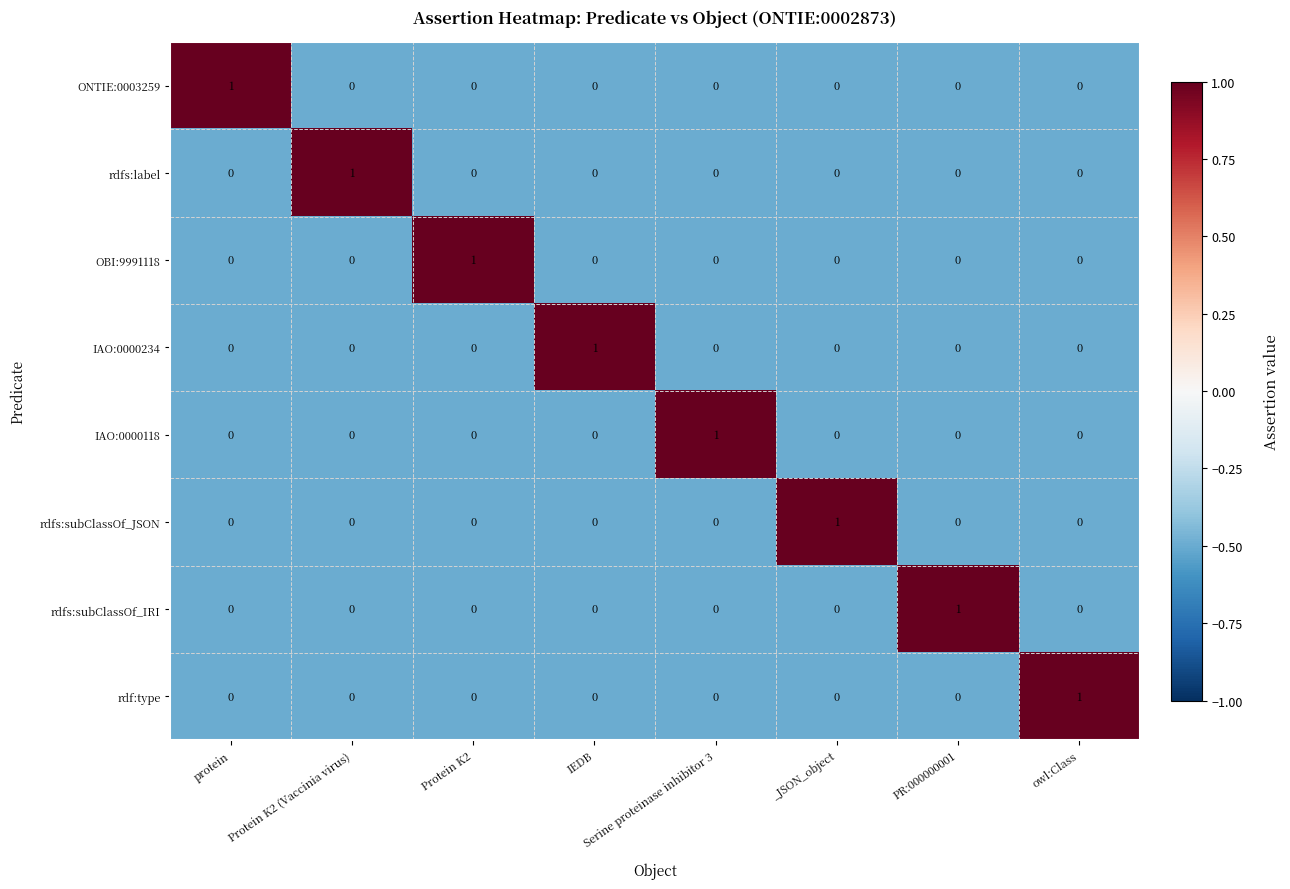

Which category has the highest value in the rdfs:label series?

Protein K2 (Vaccinia virus)